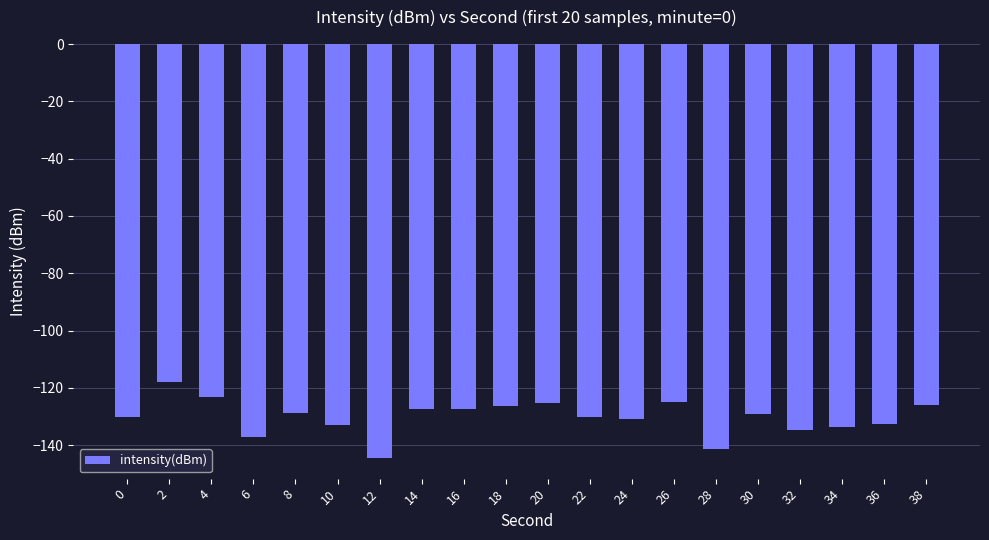

The value at 14 is -127.5. True or false?

True